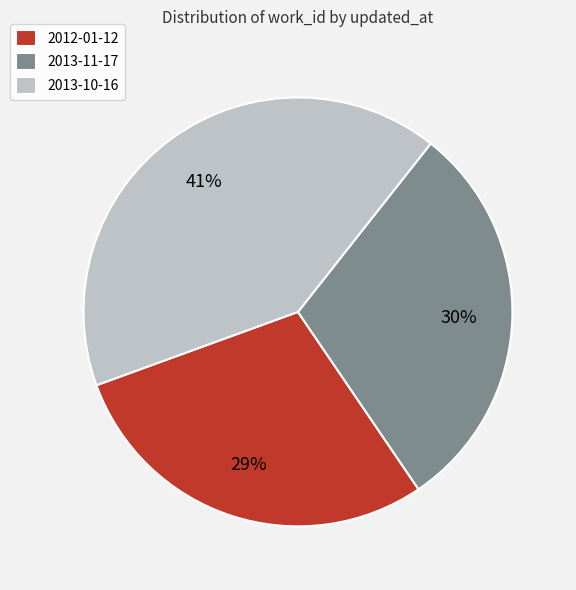

Is there any slice that represents more than half of the pie?

No